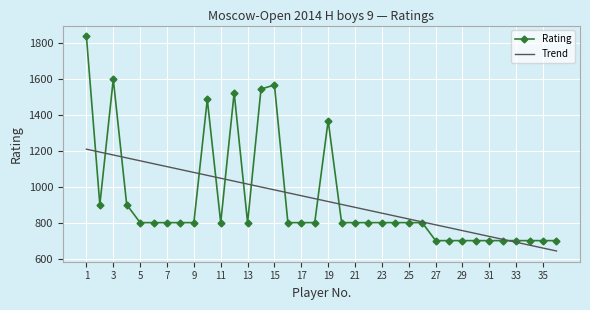

List the series in order of their peak value, lowest first.

Trend, Rating